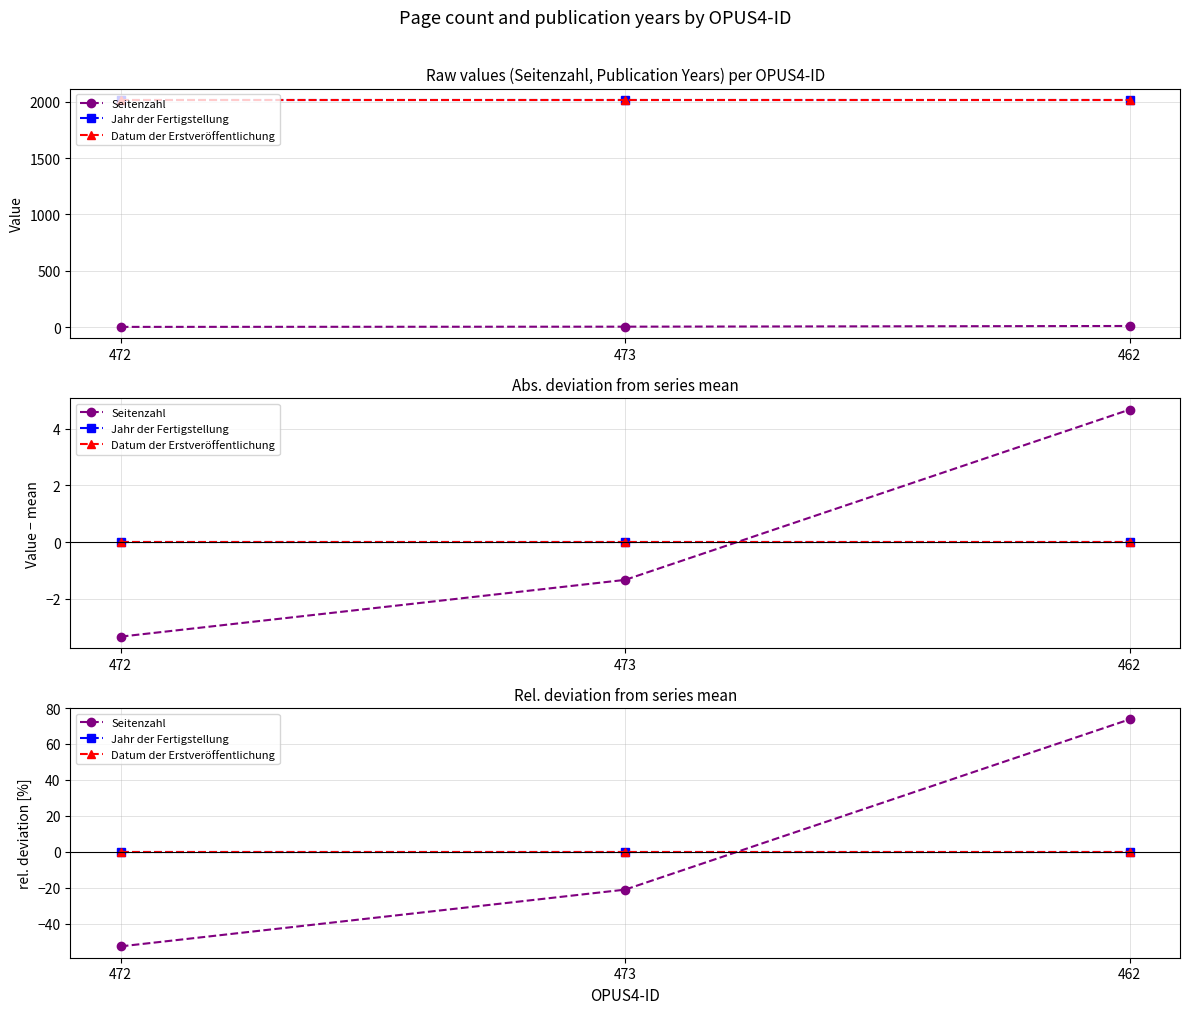

What are all the series names shown in the legend?

Seitenzahl, Jahr der Fertigstellung, Datum der Erstveröffentlichung